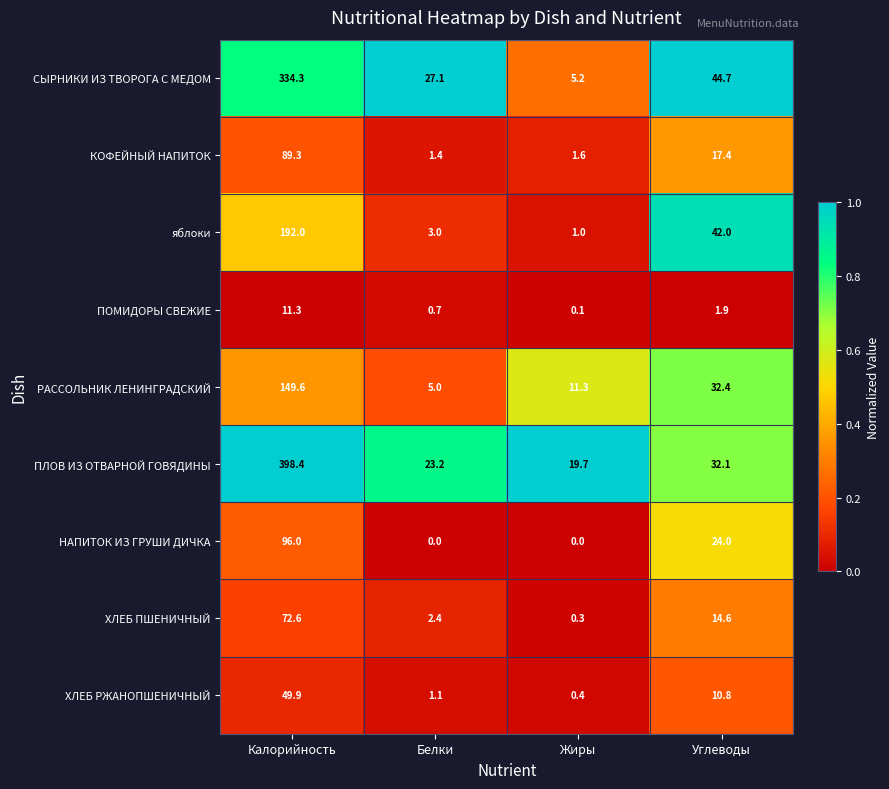

Which category has the highest value in the ХЛЕБ ПШЕНИЧНЫЙ series?

Калорийность